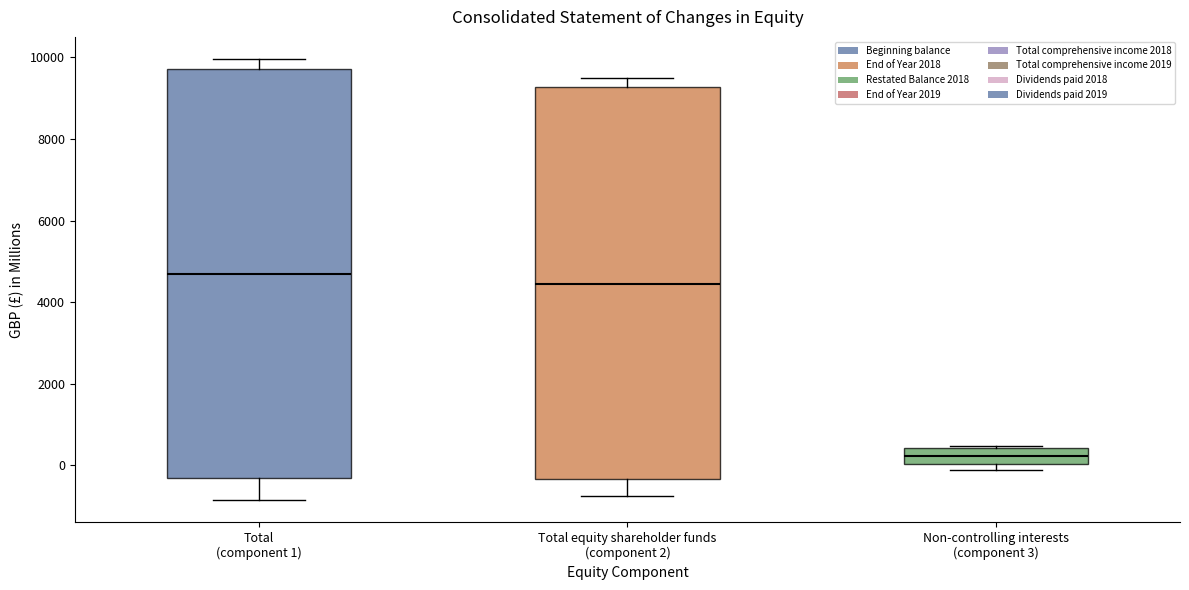

Where does the median line of the box for Total equity shareholder funds (component 2) sit on the y-axis? The values are not printed on the chart, so give them approximately, as read against the axis.

4400